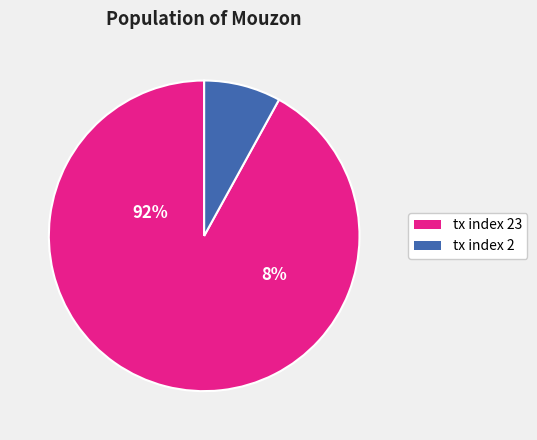

To the nearest percent, what percentage of the pie is tx index 2?

8%